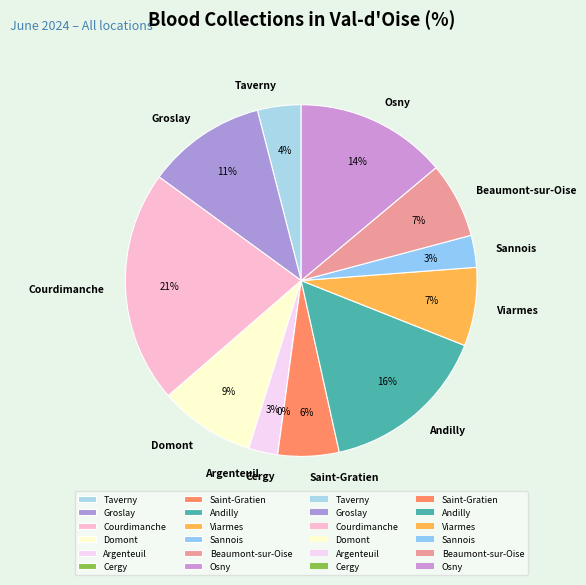

Which slice is the smallest?

Cergy